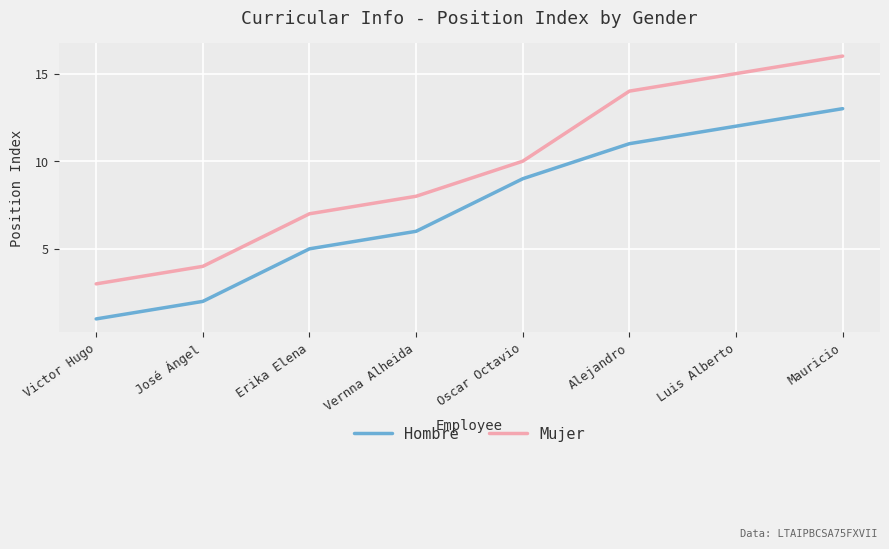

True or false: Hombre and Mujer cross at least once.

False